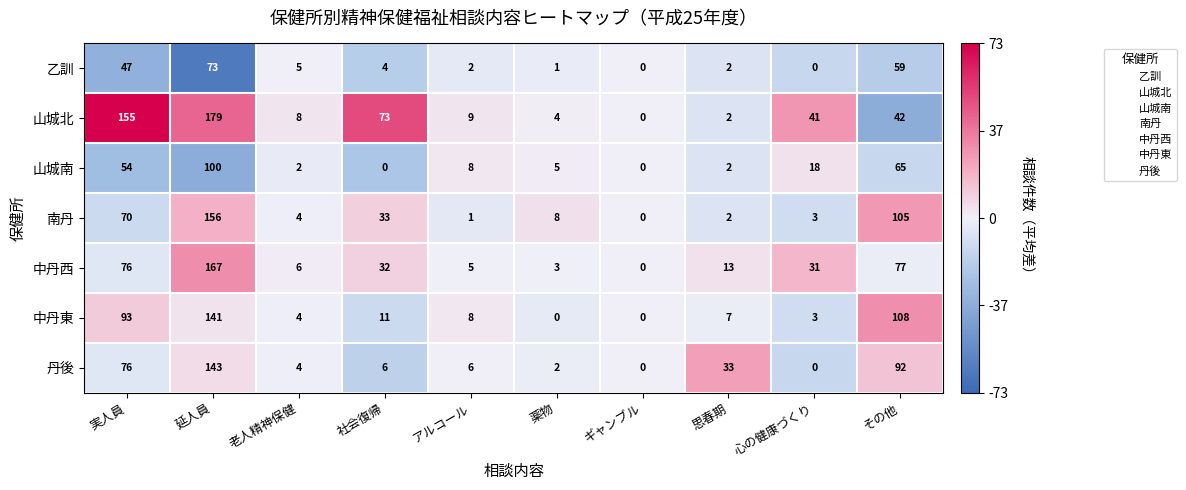

What is the minimum value shown in the chart?

0